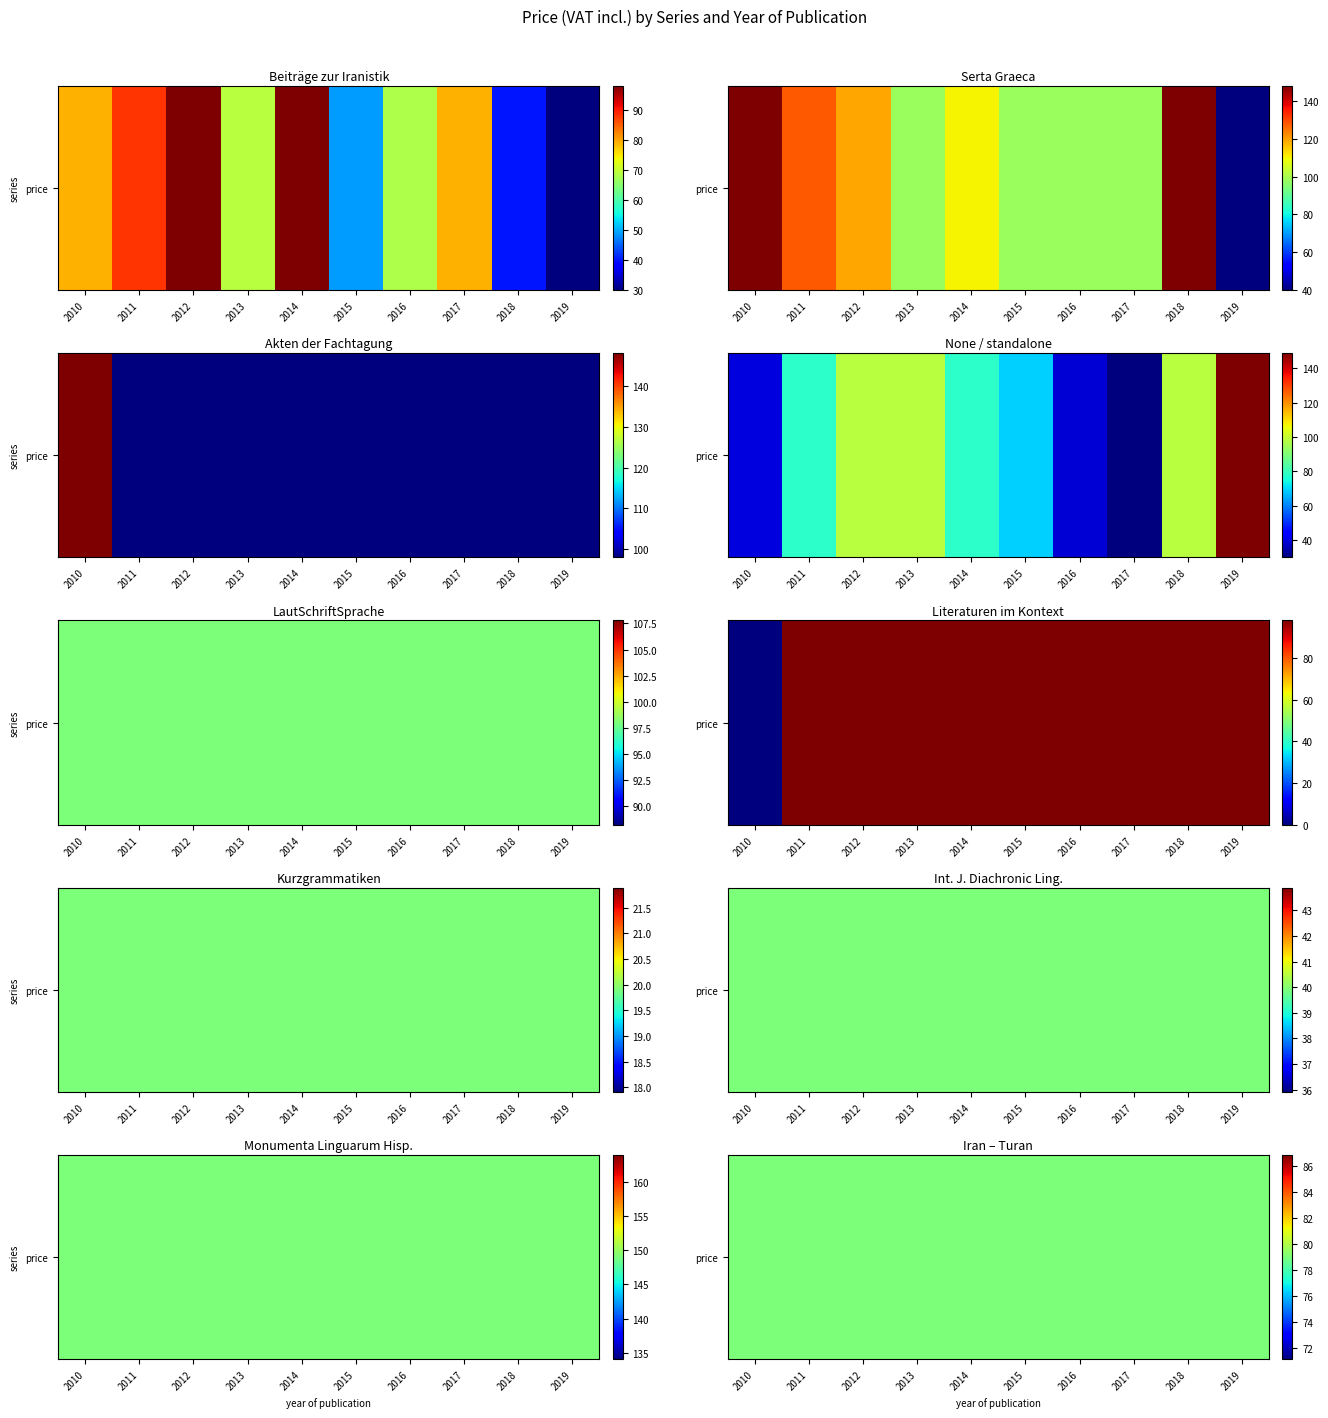

Is the value of Akten der Fachtagung der Indogermanisch… at 2012 greater than the value of Beiträge zur Iranistik at 2018?

Yes